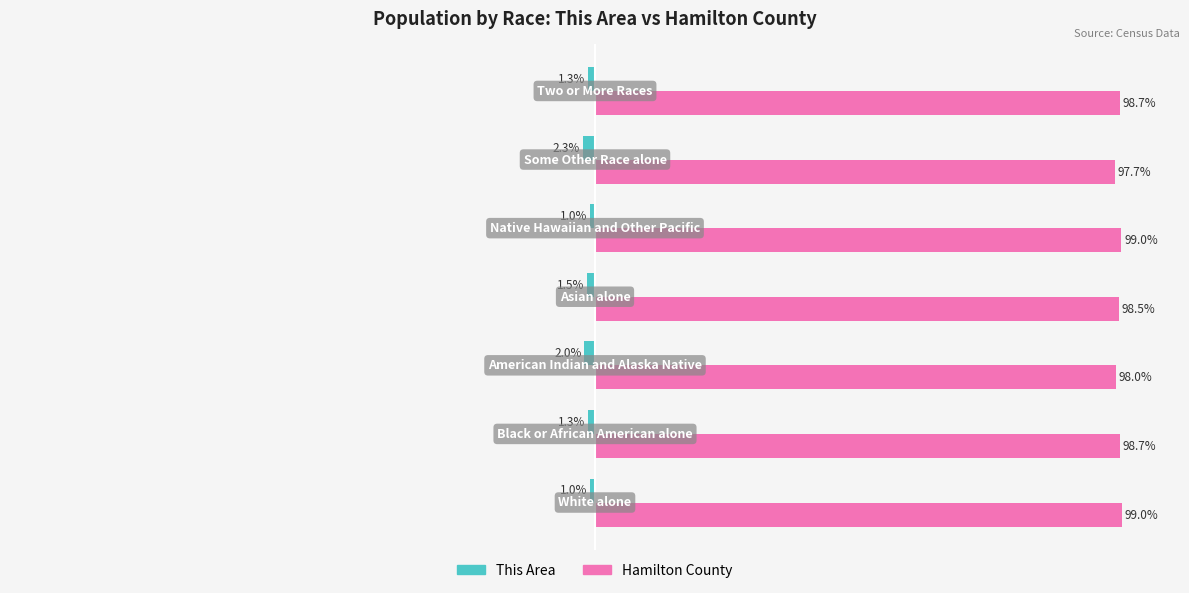

Rank the series by their maximum value, from highest to lowest.

Hamilton County, This Area